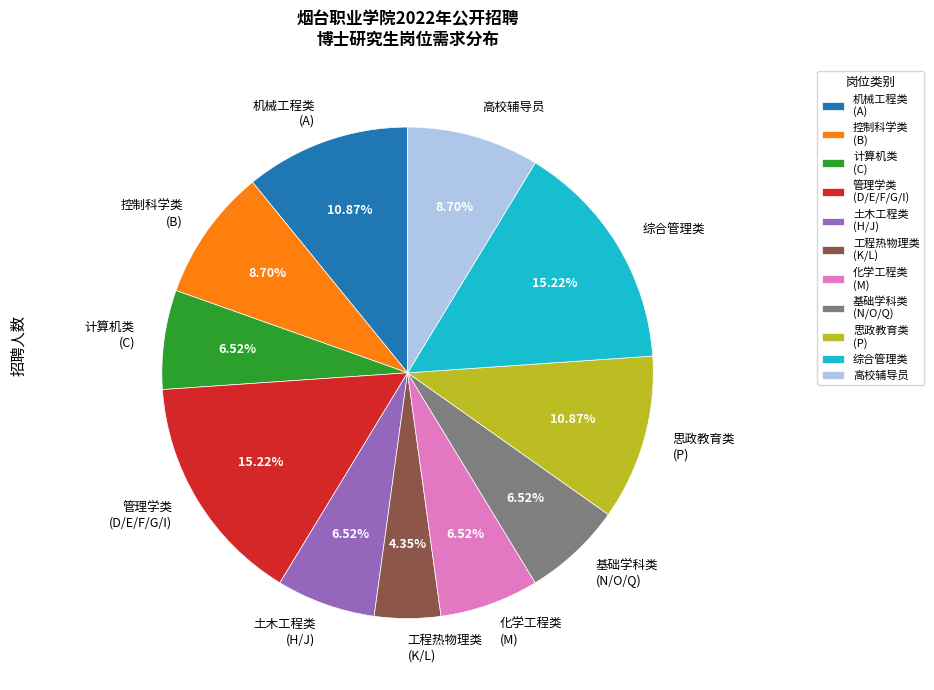

Is the sum of 机械工程类 (A) and 工程热物理类 (K/L) greater than half?

No